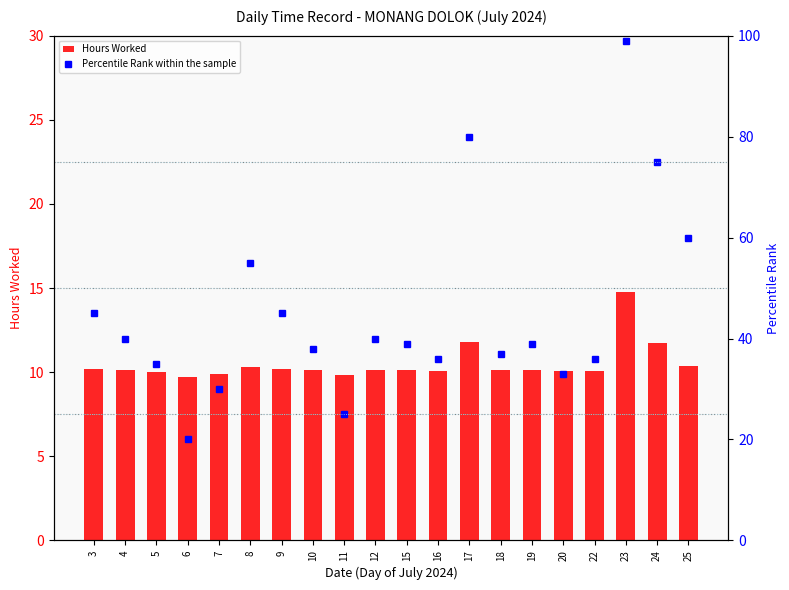

Is it true that Percentile Rank within the sample equals 36.0 at 16?

True